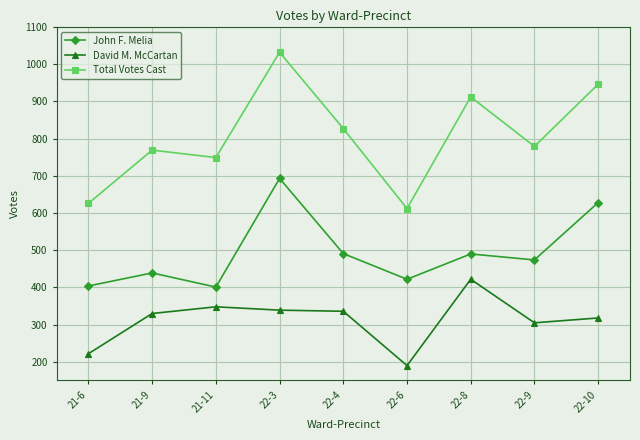

What position from the right is 22-9?

2